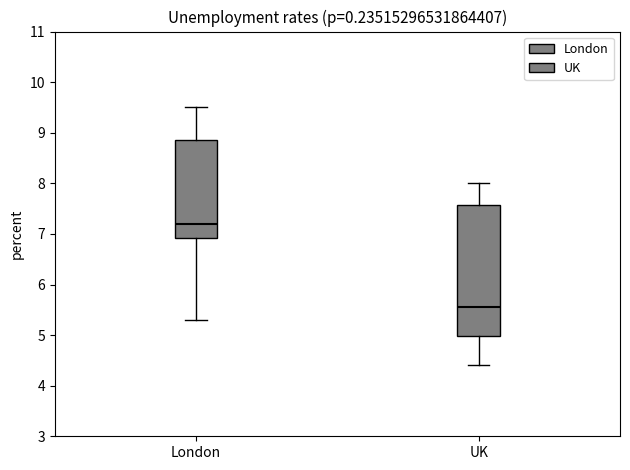

Where does the median line of the box for UK sit on the y-axis? The values are not printed on the chart, so give them approximately, as read against the axis.

5.6